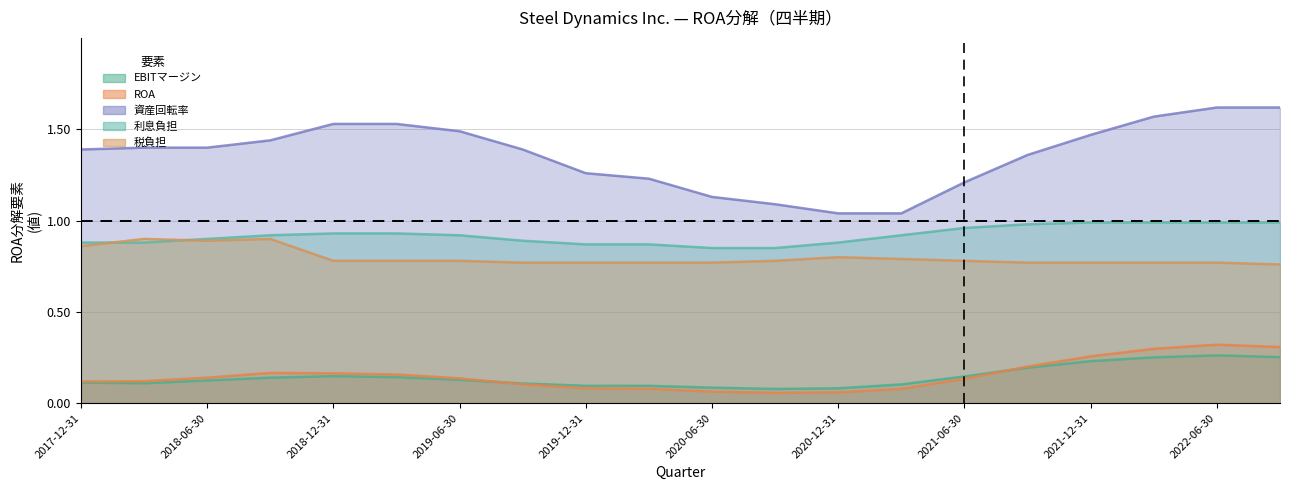

True or false: 資産回転率 has more than 2 interior local peaks.

False